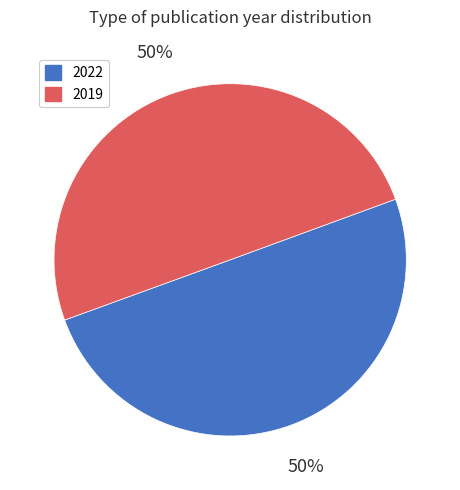

How many slices are in this pie chart?

2